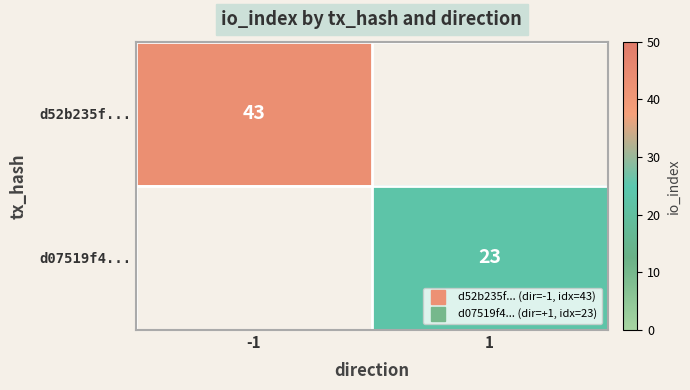

The d07519f4... series shows 15 at 1. True or false?

False